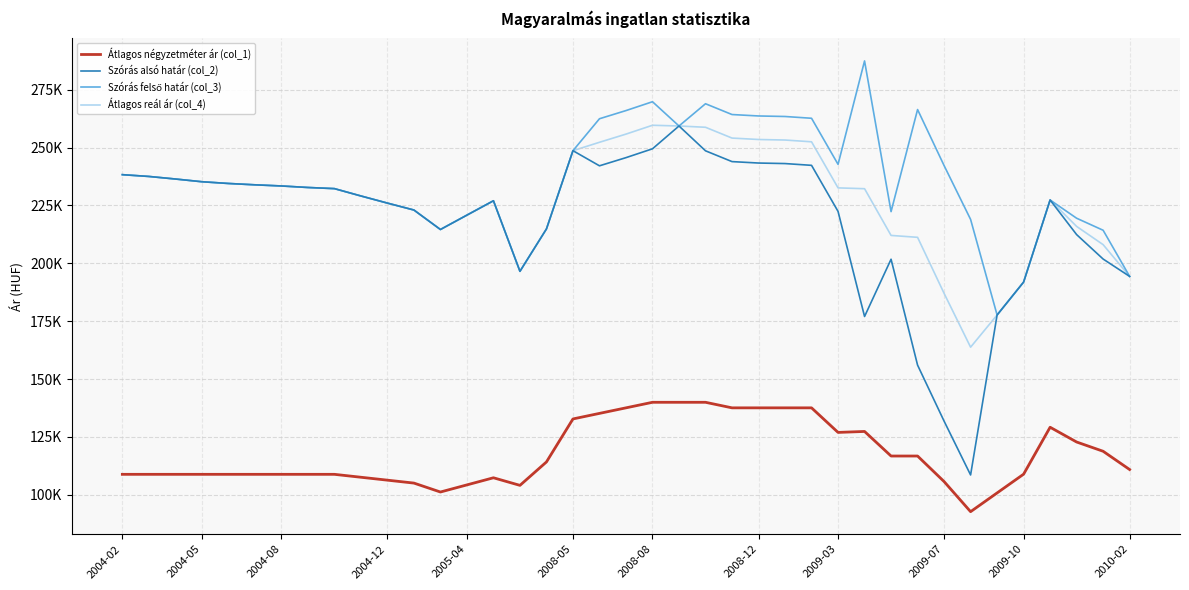

Reading right to left, list all the values displayed in this chart.

Átlagos négyzetméter ár (col_1): 110891	118787	122787	129167	108889	100789	92689	105701	116733	116733	127348	126931	137546	137546	137546	137546	139943	139943	139943	137546	135150	132753	114177	104058	107336	104260	101184	105042	106302	107563	108823	108823	108823	108823	108823	108823	108823	108823	108823
Szórás alsó határ (col_2): 194331	201831	212391	227343	191875	177653	108553	131814	156008	201748	177013	222406	242312	243078	243308	243925	248589	259309	249458	245637	242107	248641	214842	196532	227005	220807	214592	223008	225999	229081	232253	232743	233401	233896	234477	235228	236406	237510	238281
Szórás felső határ (col_3): 194331	214267	219461	227343	191875	177653	218959	242220	266414	222316	287419	242740	262646	263412	263642	264259	268923	259309	269792	265971	262441	248641	214842	196532	227005	220807	214592	223008	225999	229081	232253	232743	233401	233896	234477	235228	236406	237510	238281
Átlagos reál ár (col_4): 194331	208049	215926	227343	191875	177653	163756	187017	211211	212032	232216	232573	252479	253245	253475	254092	258756	259309	259625	255804	252274	248641	214842	196532	227005	220807	214592	223008	225999	229081	232253	232743	233401	233896	234477	235228	236406	237510	238281